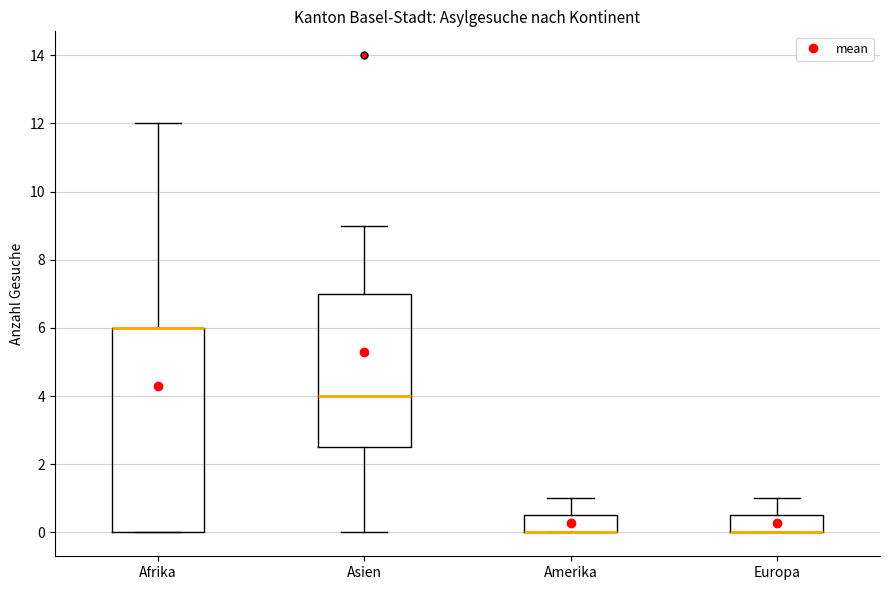

Reading left to right, read every box against the y-axis: the position of its median line, the range the box covers, and the ends of its whiskers. The values are not printed on the chart, so give them approximately, as read against the axis.

Afrika: median 6.0 (drawn on the box's upper edge), box 0.0 to 6.0, whiskers 0.0 to 12.0
Asien: median 4.0, box 2.6 to 7.0, whiskers 0.0 to 9.0
Amerika: median 0.0 (drawn on the box's lower edge), box 0.0 to 0.6, whiskers 0.0 to 1.0
Europa: median 0.0 (drawn on the box's lower edge), box 0.0 to 0.6, whiskers 0.0 to 1.0